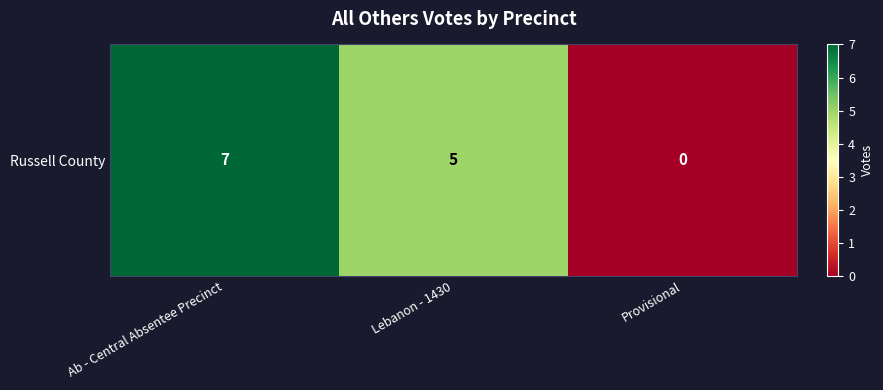

What is the difference between the second highest and minimum values?

5